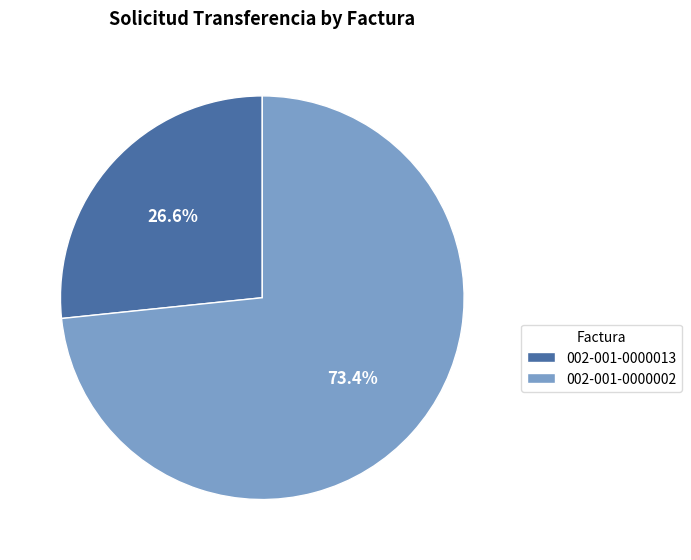

Which slice represents more than half of the pie?

002-001-0000002